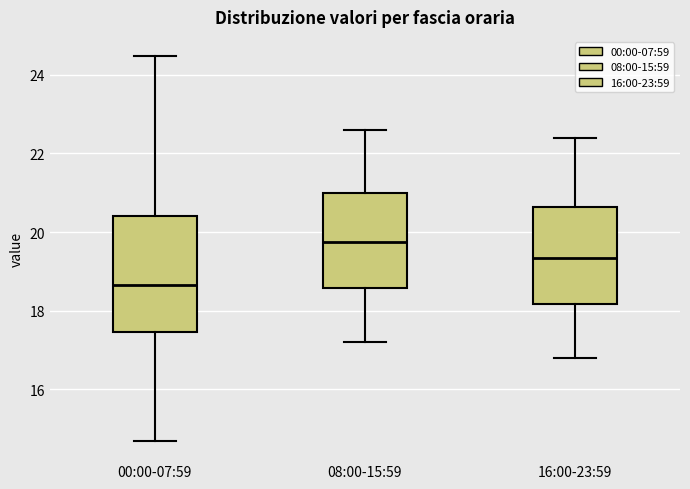

Reading left to right, read every box against the y-axis: the position of its median line, the range the box covers, and the ends of its whiskers. The values are not printed on the chart, so give them approximately, as read against the axis.

00:00-07:59: median 18.6, box 17.4 to 20.4, whiskers 14.6 to 24.4
08:00-15:59: median 19.8, box 18.6 to 21.0, whiskers 17.2 to 22.6
16:00-23:59: median 19.4, box 18.2 to 20.6, whiskers 16.8 to 22.4